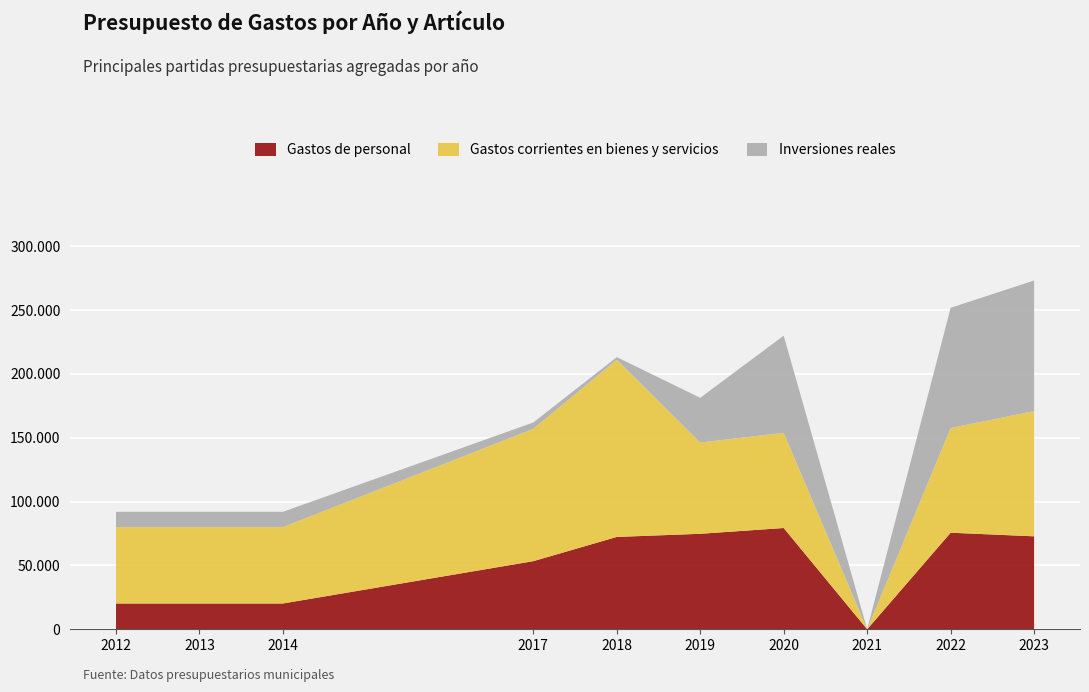

Reading left to right, list all the values displayed in this chart.

Gastos de personal: 20200.0	20200.0	20200.0	53341.3	72315.0	74771.0	79300.0	0.0	75618.8	72789.6
Gastos corrientes en bienes y servicios: 59801.0	59801.0	59801.0	103600.0	138785.0	71459.3	74524.1	0.0	81953.5	98040.4
Inversiones reales: 12000.0	12000.0	12000.0	5000.0	2000.0	35030.3	76100.0	0.0	94151.9	102312.4